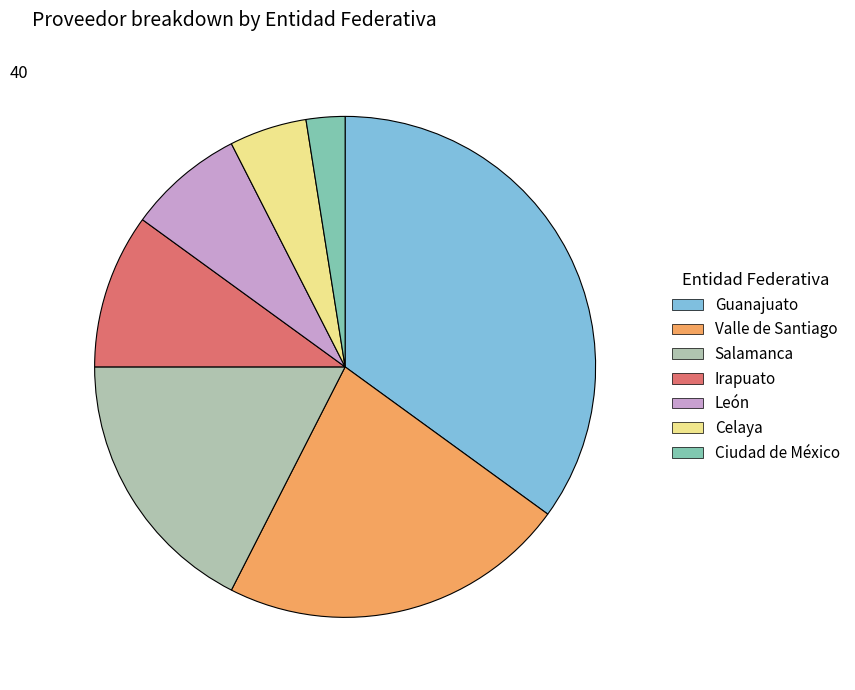

What is the ratio of the value at Guanajuato to the value at Irapuato?

3.5